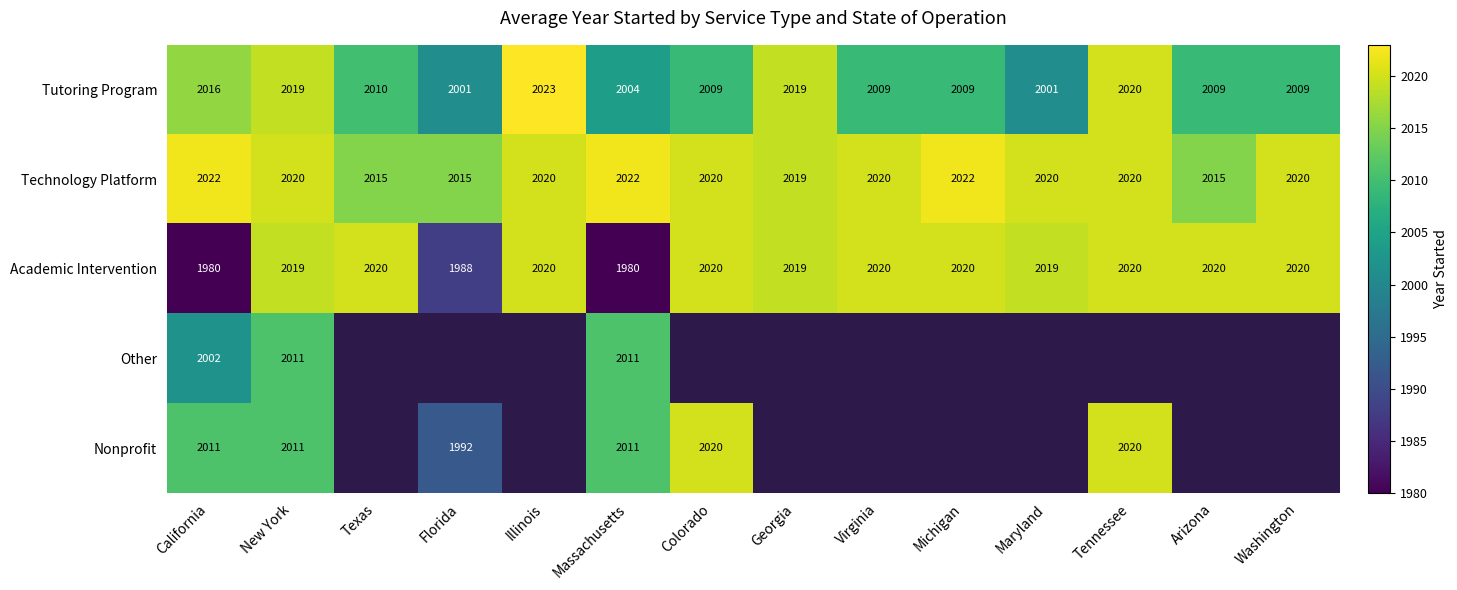

How many values in the Tutoring Program series exceed 2009?

6